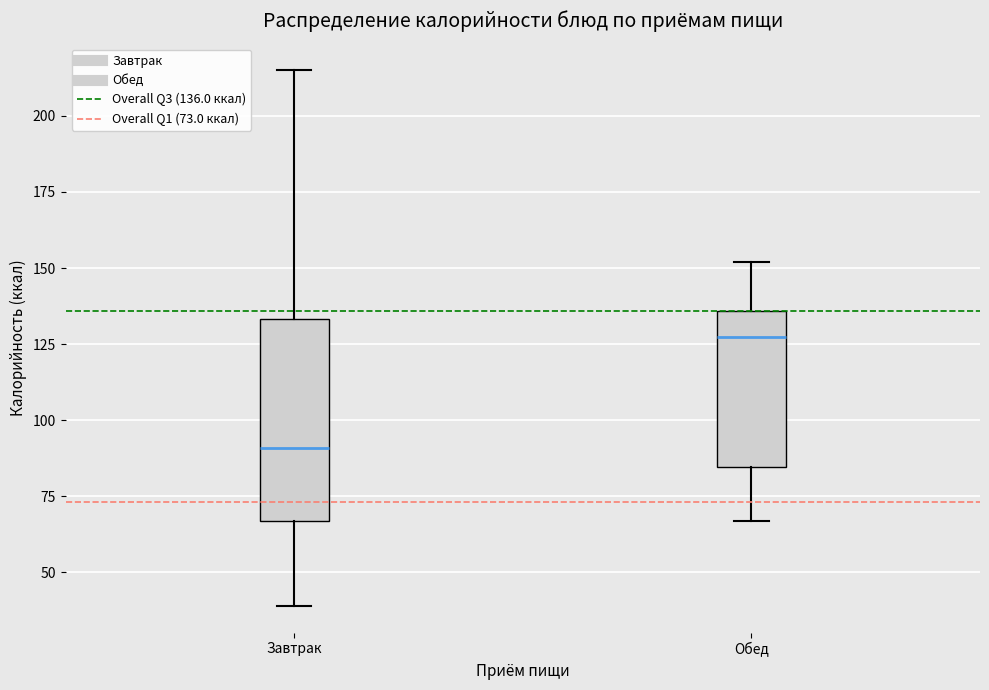

Reading left to right, read every box against the y-axis: the position of its median line, the range the box covers, and the ends of its whiskers. The values are not printed on the chart, so give them approximately, as read against the axis.

Завтрак: median 90, box 65 to 135, whiskers 40 to 215
Обед: median 130, box 85 to 135, whiskers 65 to 150